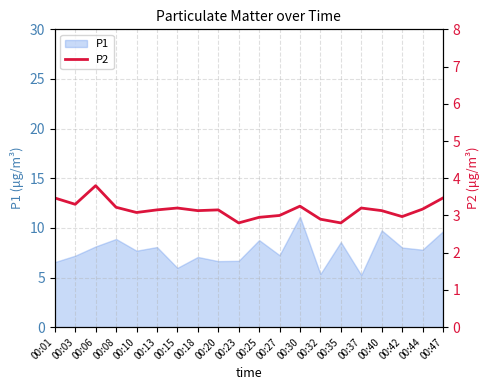

True or false: P1 has a value of 12.5 at 00:13.

False